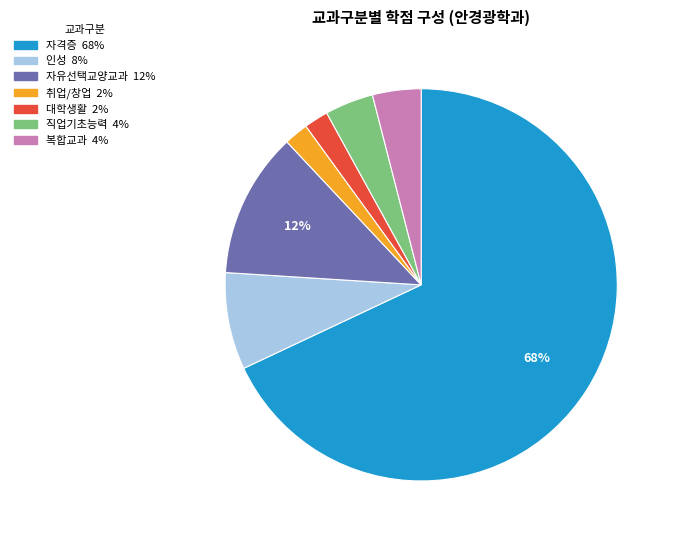

Is there a majority slice in this chart?

Yes